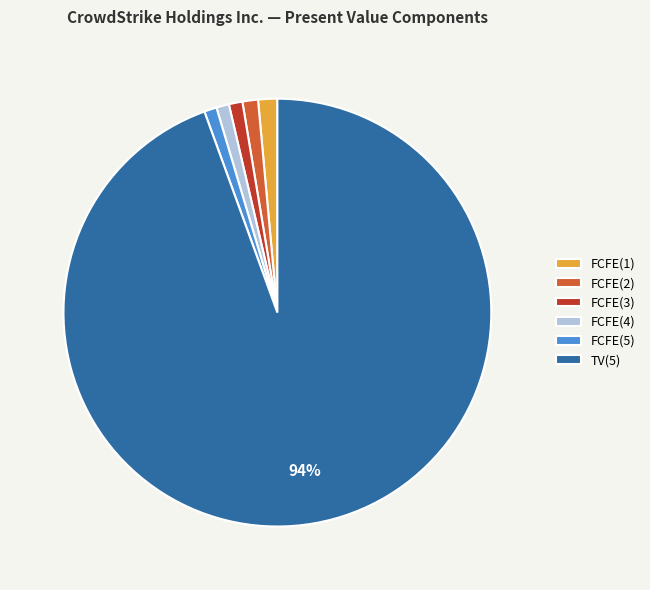

How many segments does this pie chart have?

6